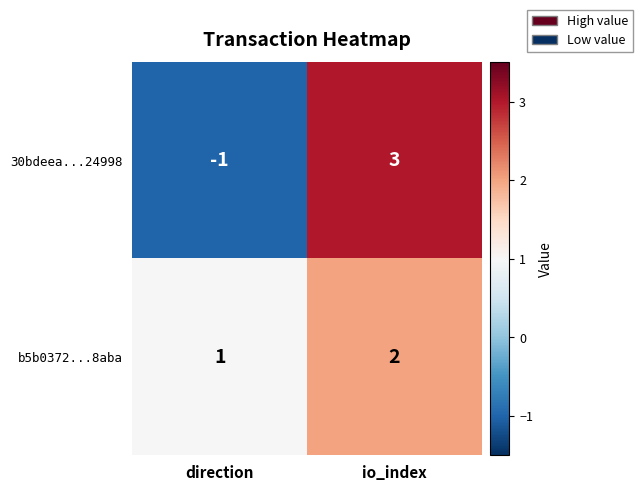

What is the spread (max minus min) of values at direction?

2